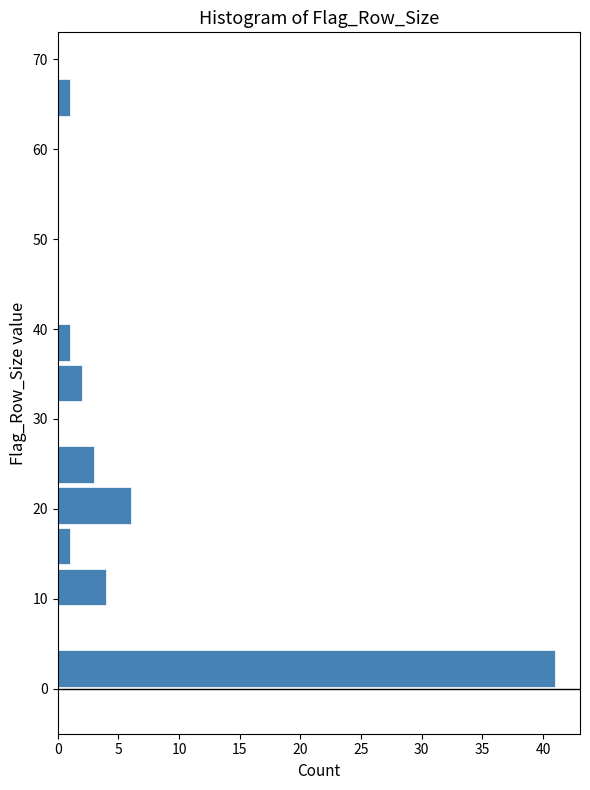

Reading bottom to top, list every bar in this chart as the range it spans on the y-axis followed by its length. Neither the bar edges nor the lengths are printed on the chart, so give them approximately, as read against the axes.

0 to 5: 41
5 to 9: 0
9 to 14: 4
14 to 18: 1
18 to 23: 6
23 to 27: 3
27 to 32: 0
32 to 36: 2
36 to 41: 1
41 to 45: 0
45 to 50: 0
50 to 54: 0
54 to 59: 0
59 to 63: 0
63 to 68: 1